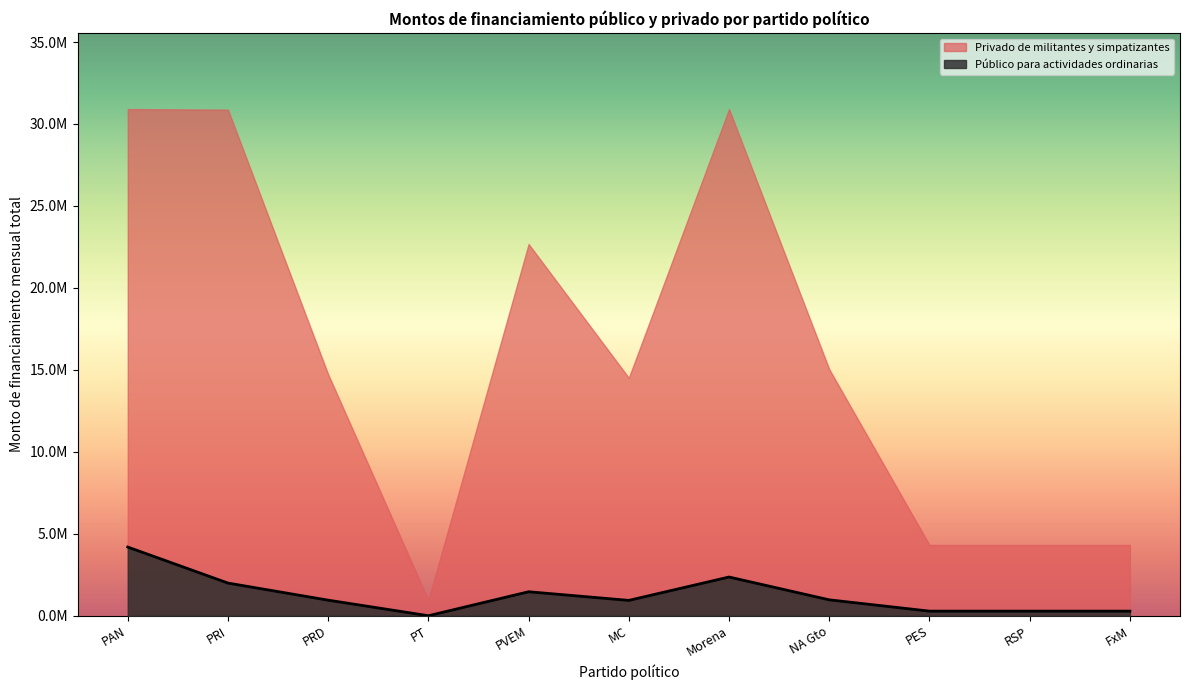

List the labels in order of value, largest first.

PAN, Morena, PRI, PVEM, NA Gto, PRD, MC, PES, RSP, FxM, PT